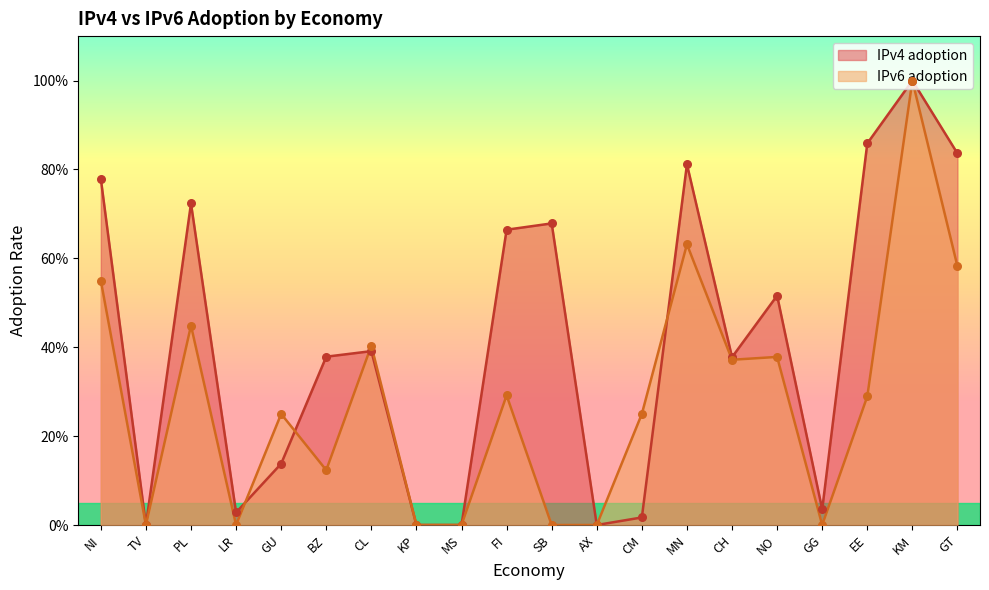

Is the value of IPv4 adoption at FI greater than the value of IPv6 adoption at PL?

Yes